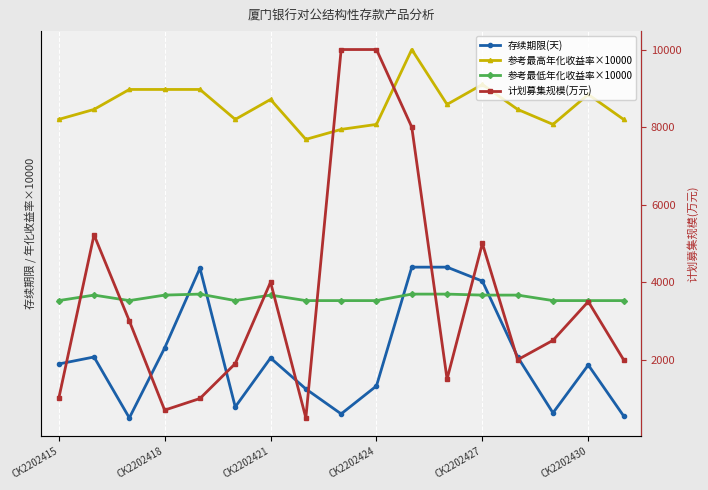

How many lines are shown in the chart?

4